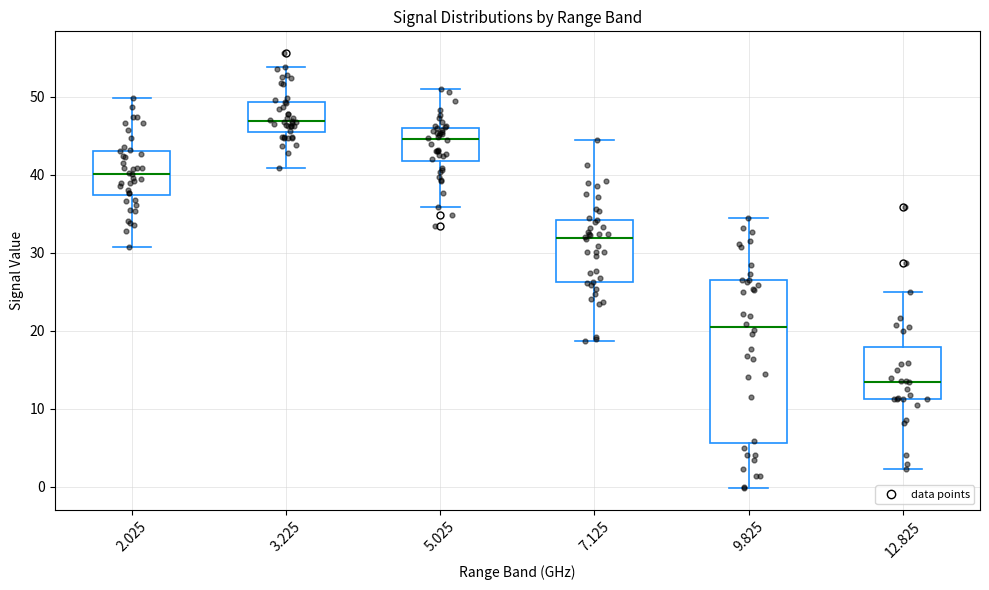

Which box is the tallest, from its lower edge to its upper edge?

9.825